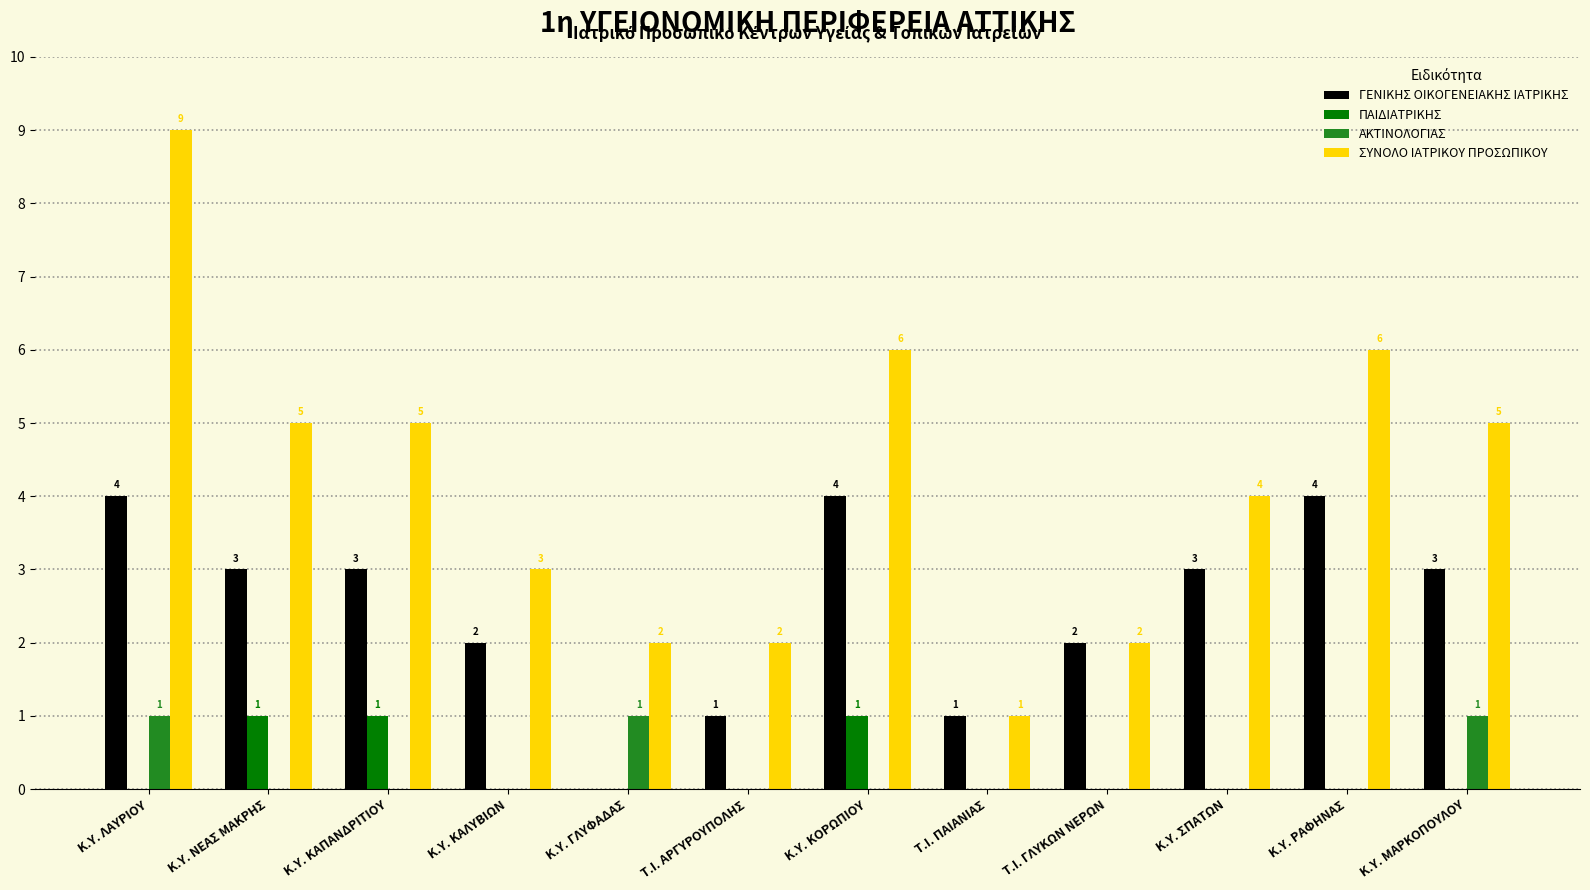

What are all the series names shown in the legend?

ΓΕΝΙΚΗΣ ΟΙΚΟΓΕΝΕΙΑΚΗΣ ΙΑΤΡΙΚΗΣ, ΠΑΙΔΙΑΤΡΙΚΗΣ, ΑΚΤΙΝΟΛΟΓΙΑΣ, ΣΥΝΟΛΟ ΙΑΤΡΙΚΟΥ ΠΡΟΣΩΠΙΚΟΥ